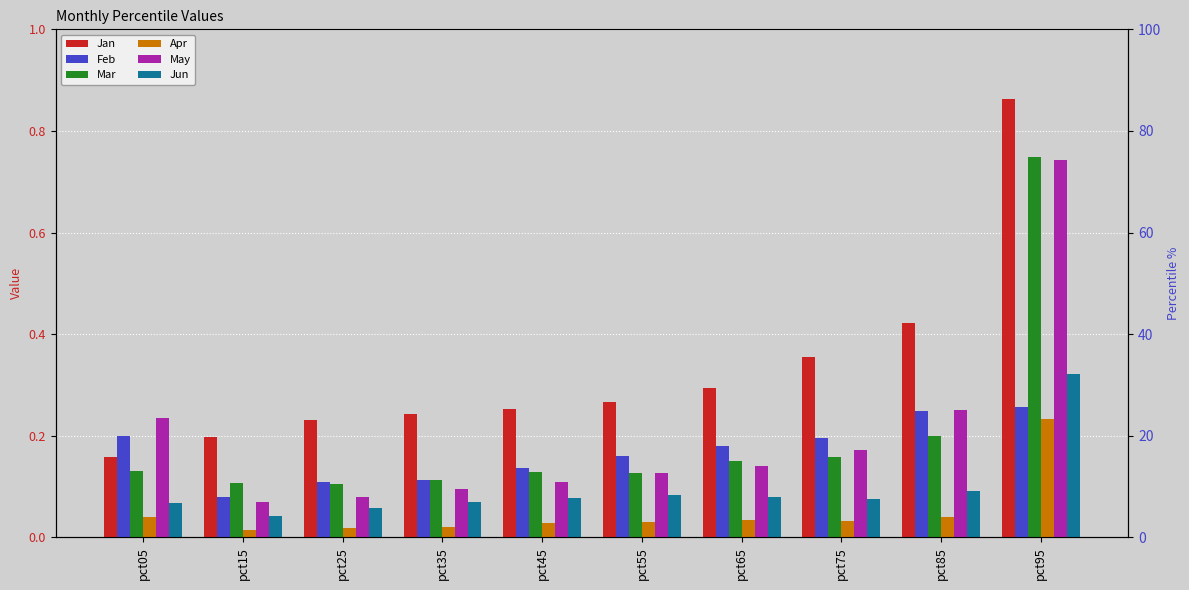

Where is Jun nearest to the value 0?

pct15